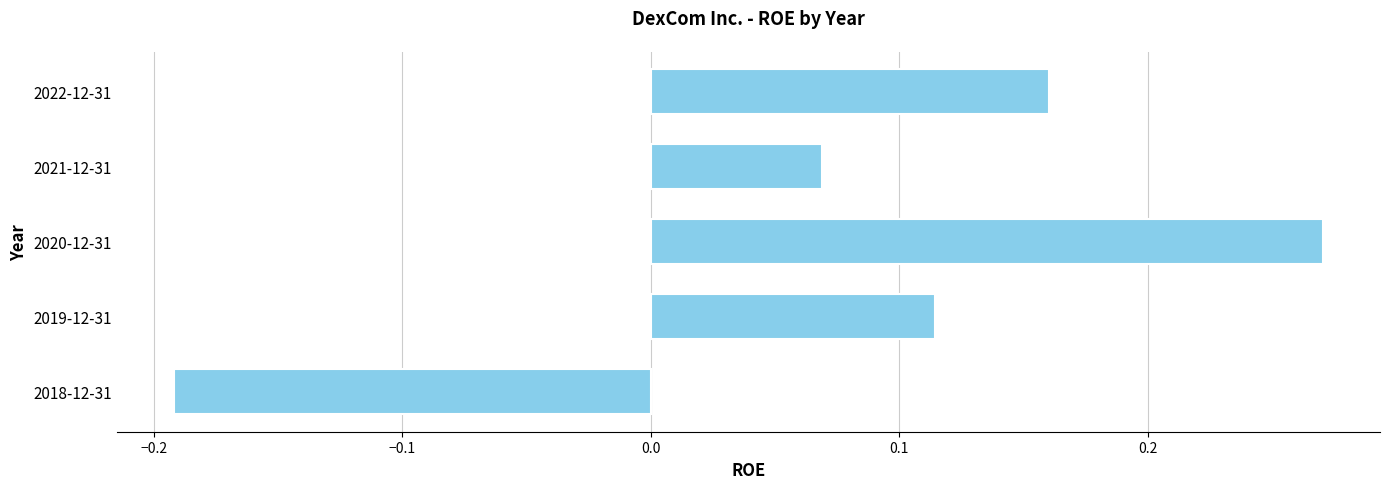

What is the label of the 5th bar from the bottom?

2022-12-31